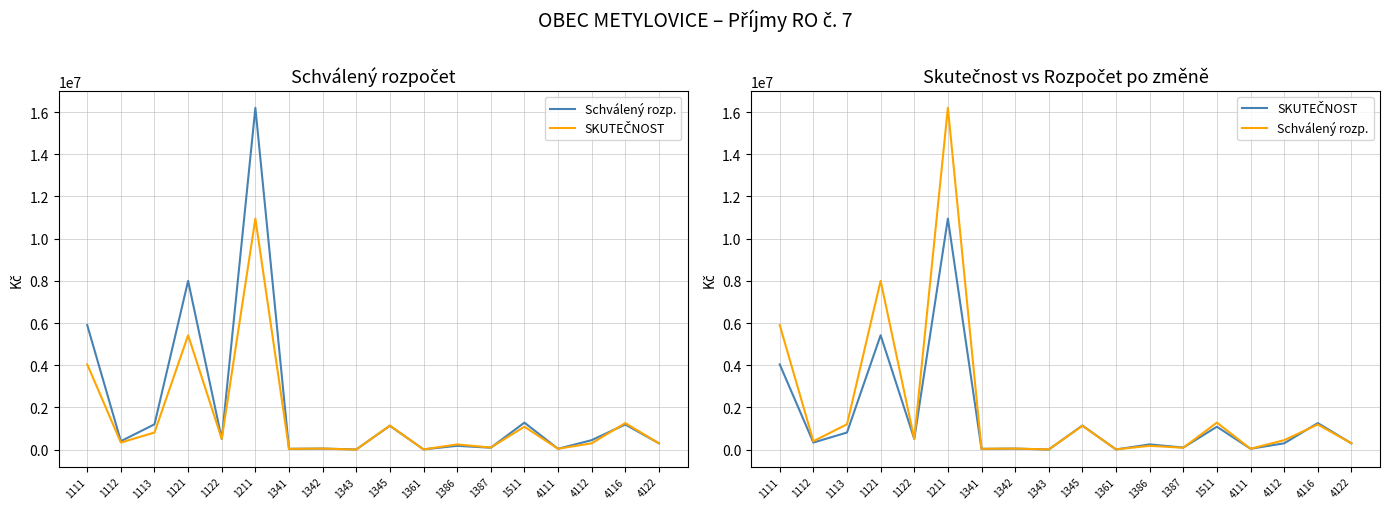

Between which two adjacent categories do SKUTEČNOST and Schválený rozp. first intersect?

1343 and 1345